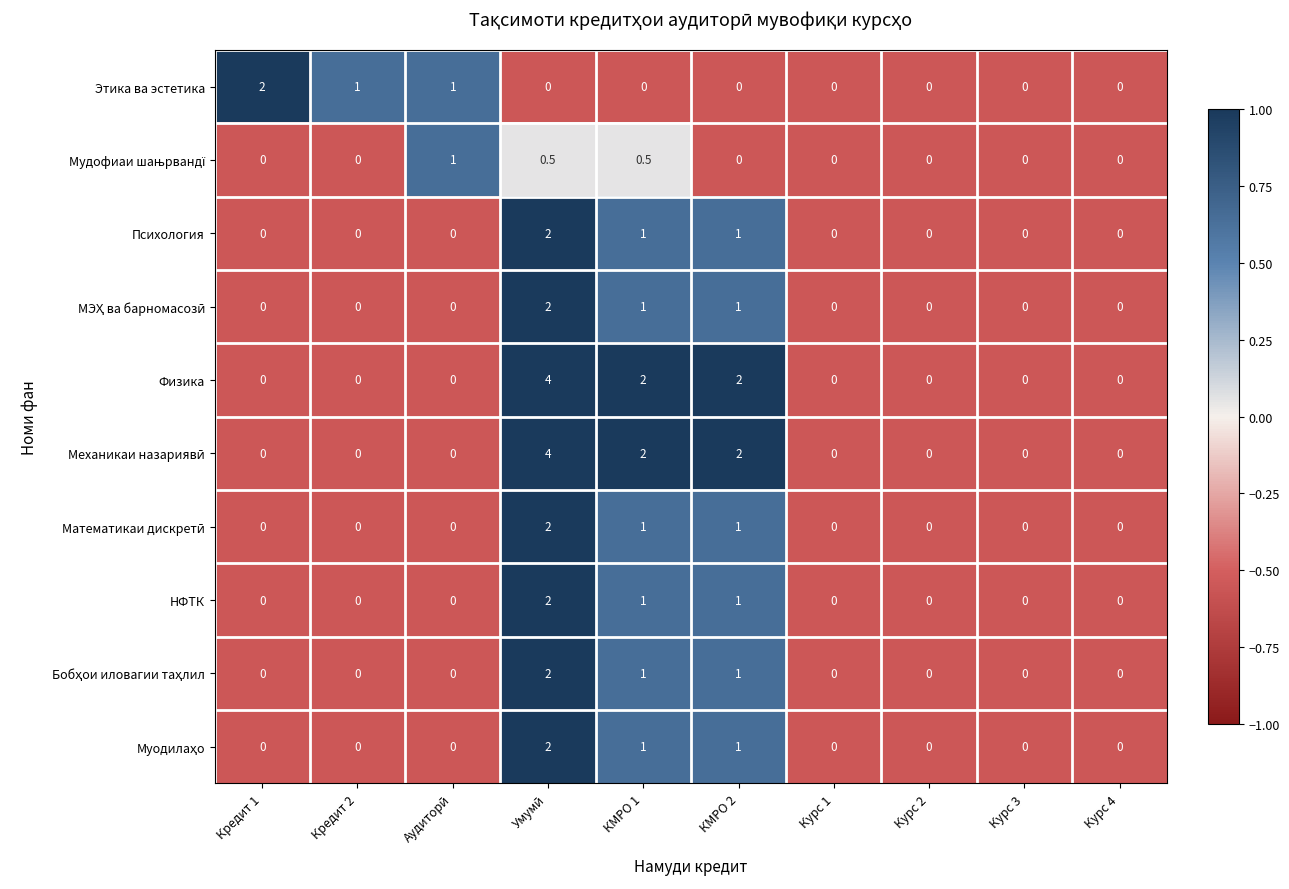

What is the average value of the НФТК series?

0.4